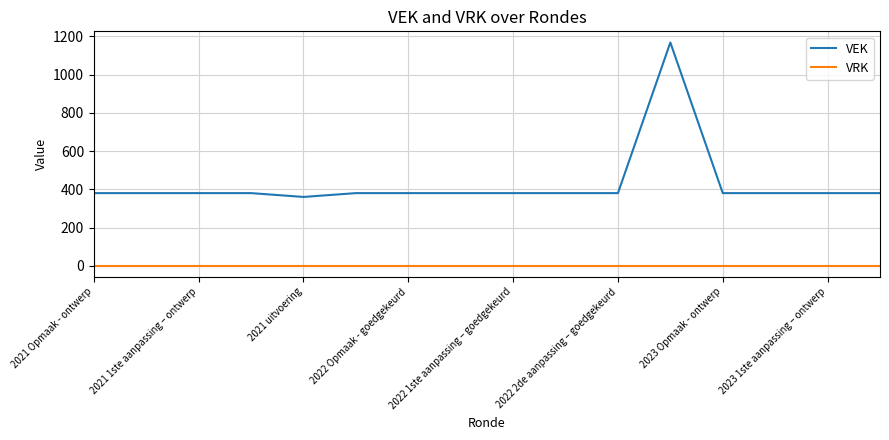

Rank the series by their maximum value, from highest to lowest.

VEK, VRK